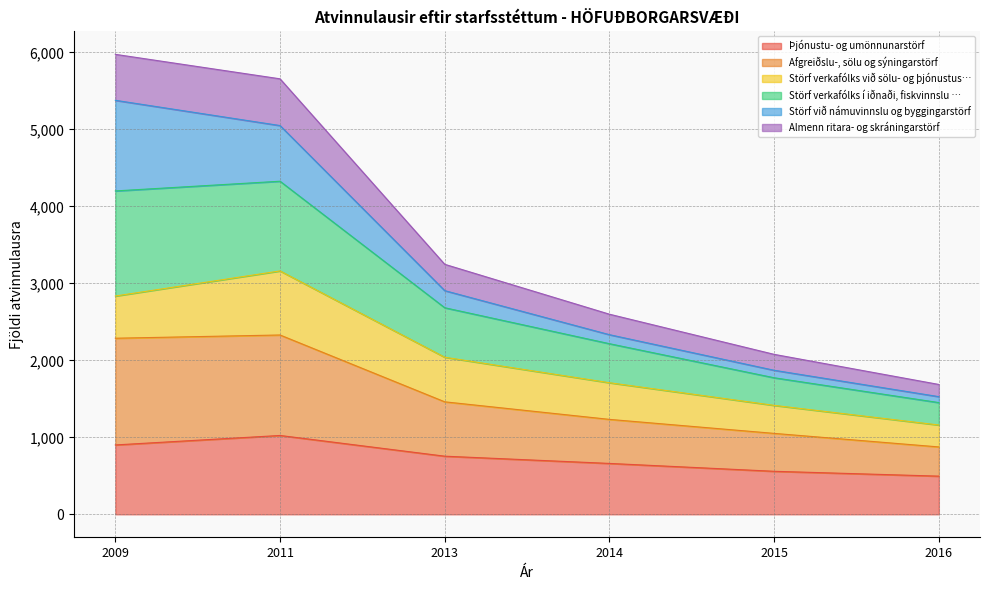

The Þjónustu- og umönnunarstörf series shows 755.0 at 2013. True or false?

True